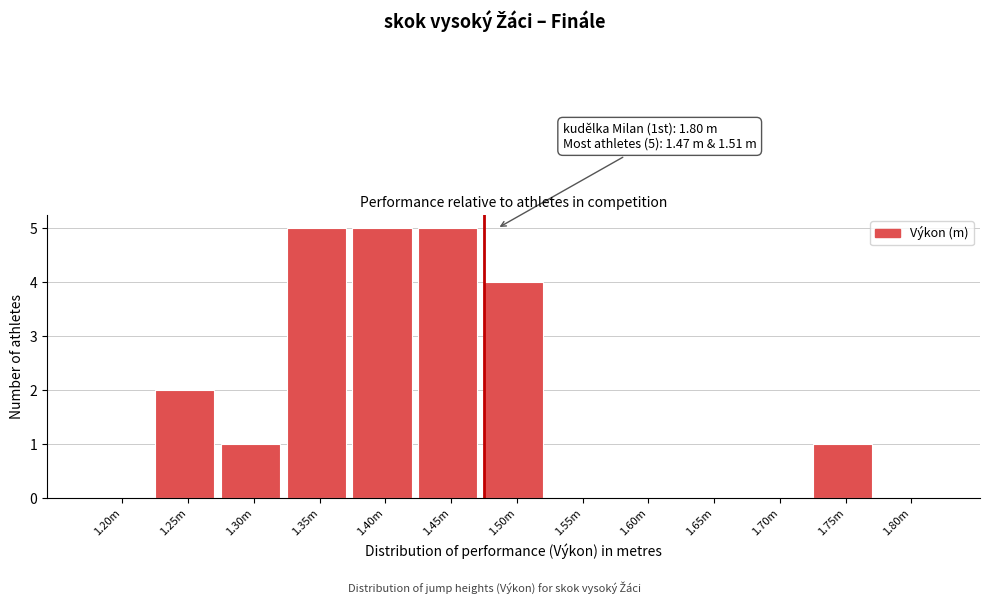

Reading left to right, what are all the values shown in this chart?

1.20m=0	1.25m=2	1.30m=1	1.35m=5	1.40m=5	1.45m=5	1.50m=4	1.55m=0	1.60m=0	1.65m=0	1.70m=0	1.75m=1	1.80m=0